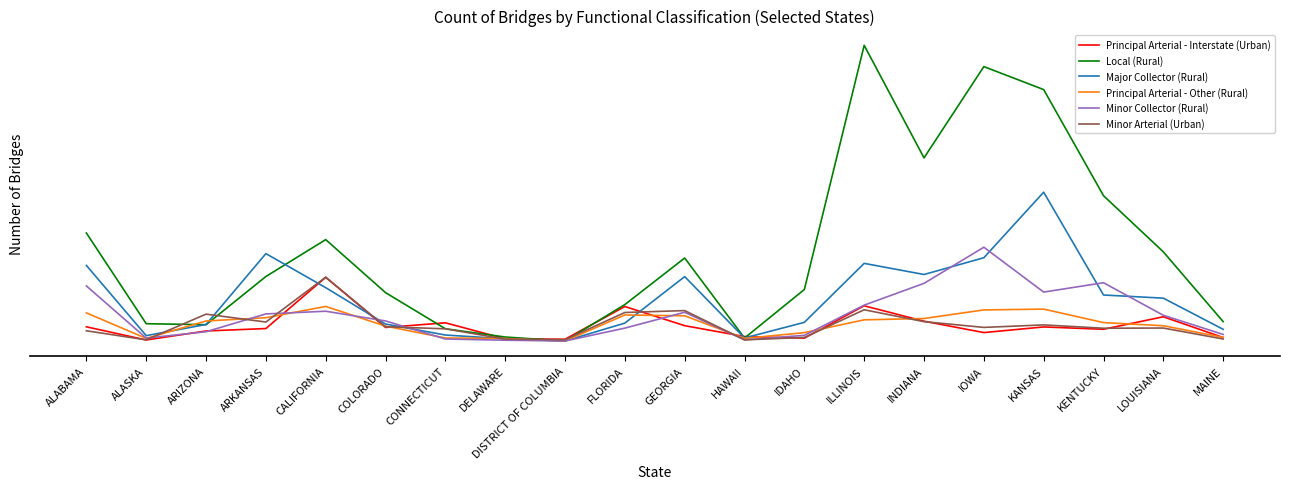

Which series has the largest range (max minus min)?

Local (Rural)